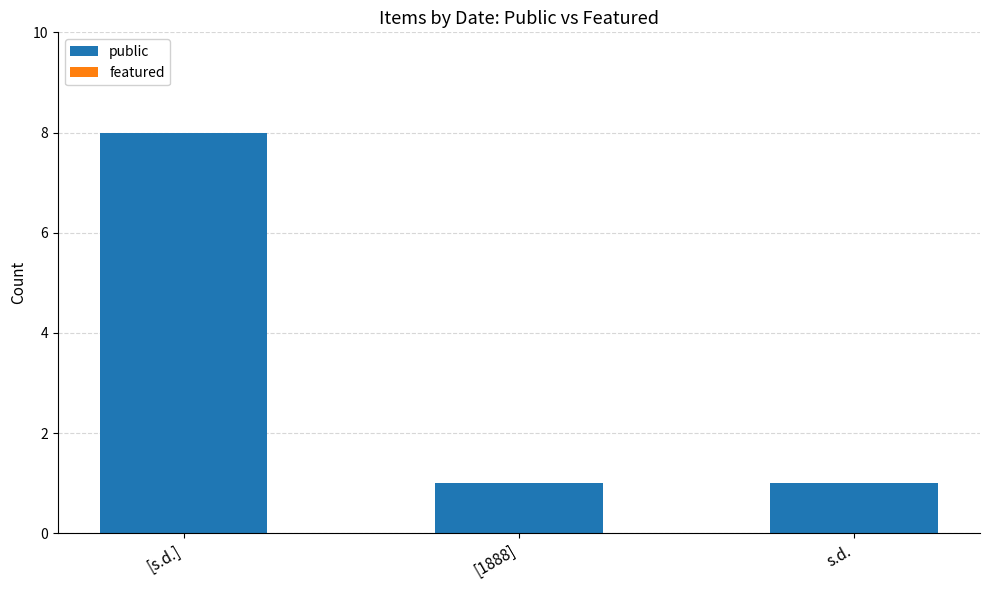

True or false: the data shows 1 at s.d..

True